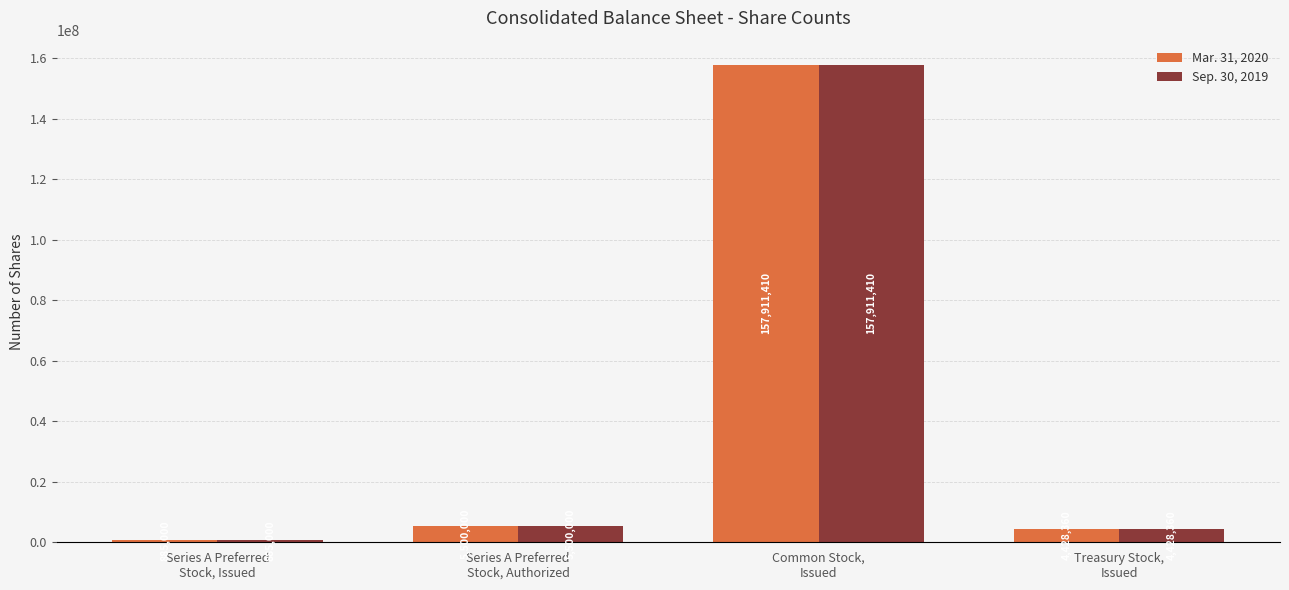

What are all the series names shown in the legend?

Mar. 31, 2020, Sep. 30, 2019